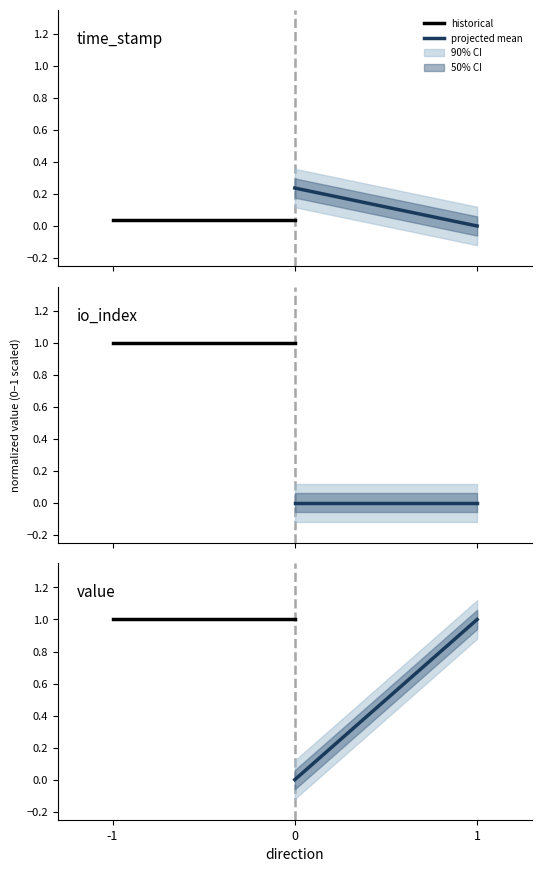

What is the value of the projected mean point at the 2nd from the left?

1